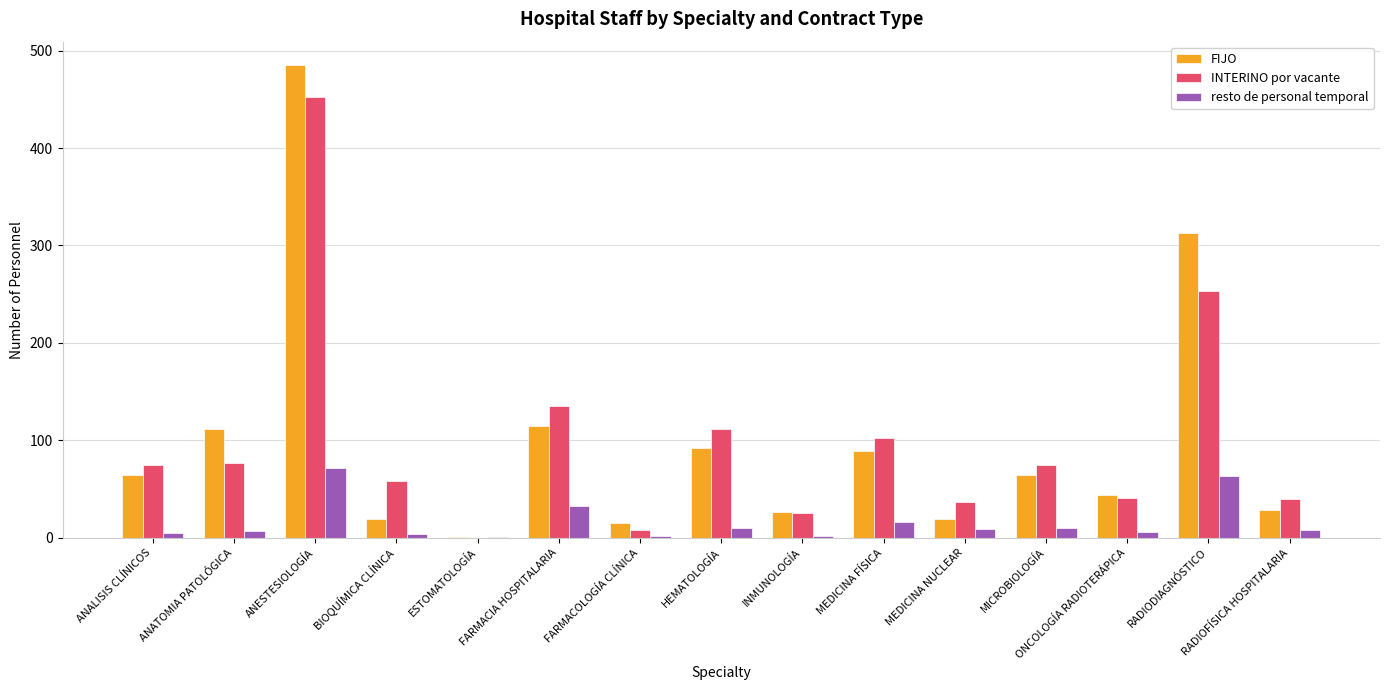

Count the number of data series in this chart.

3